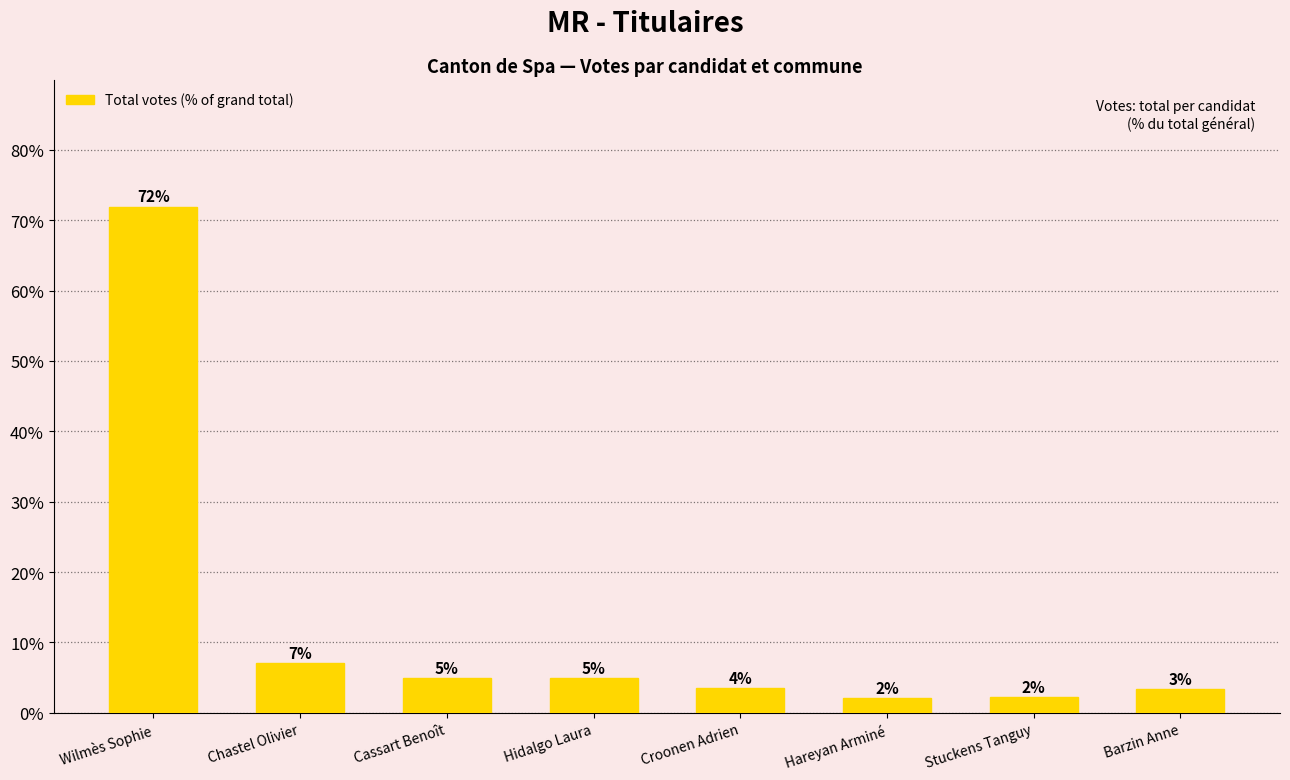

Is it true that the value at Hidalgo Laura is 4.9?

True